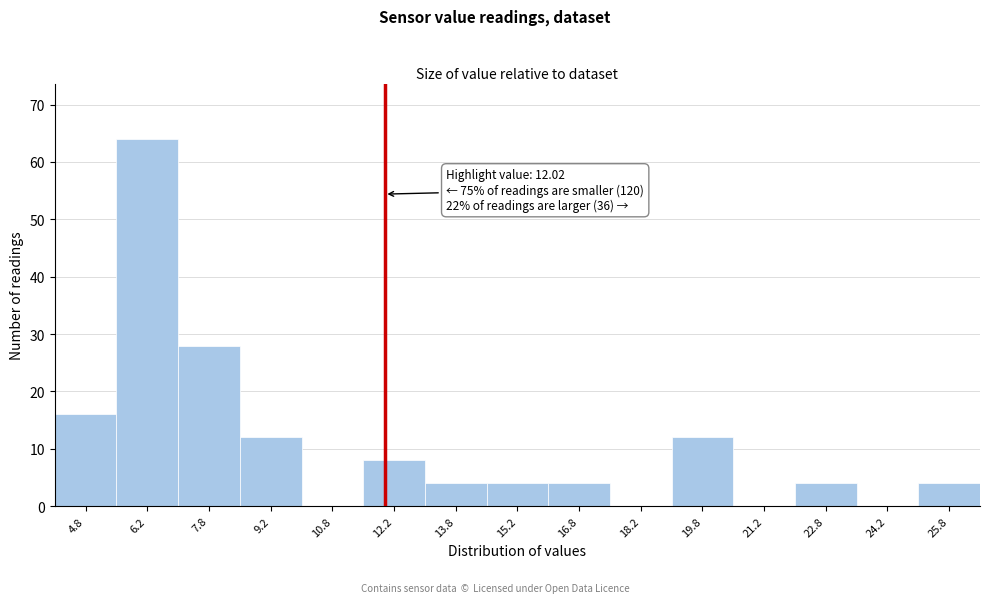

Over which range of the x-axis is the bar tallest?

5.5 to 7.0